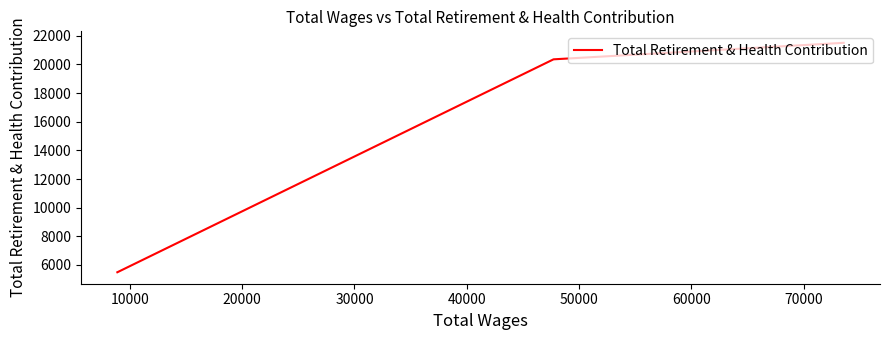

What is the smallest value displayed?

5487